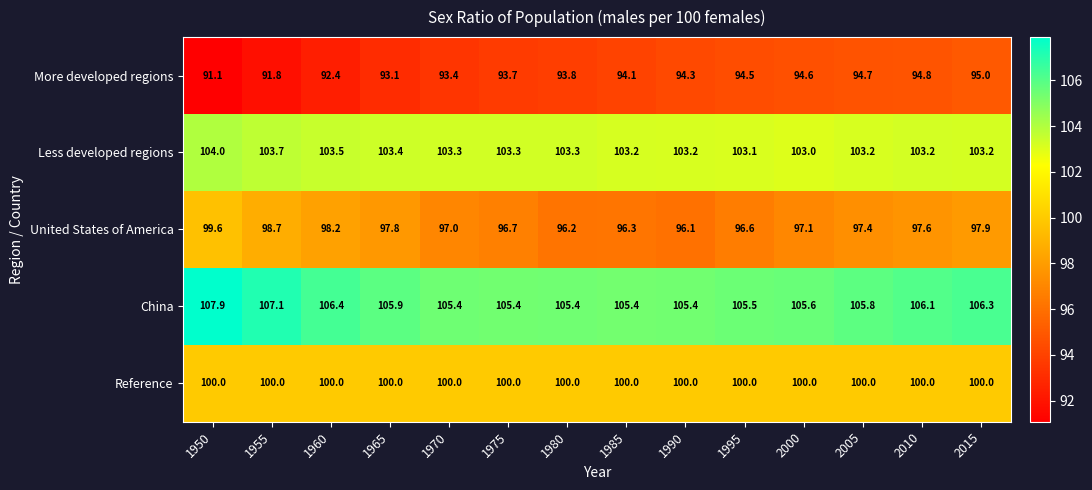

At 1975, list the series in order from smallest to largest.

More developed regions, United States of America, Reference, Less developed regions, China